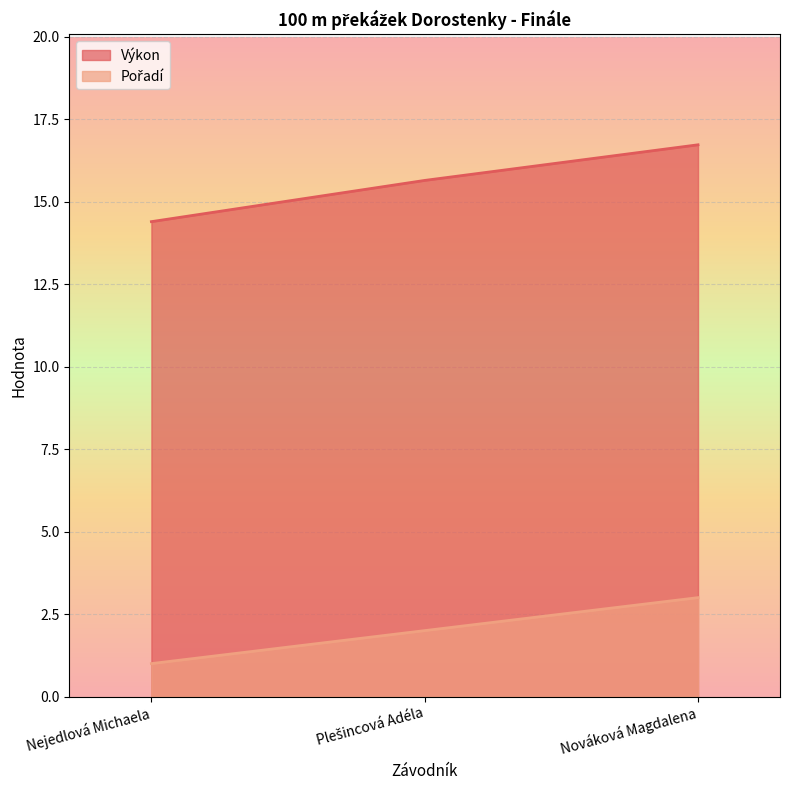

List the series in order of their overall mean, lowest first.

Pořadí, Výkon